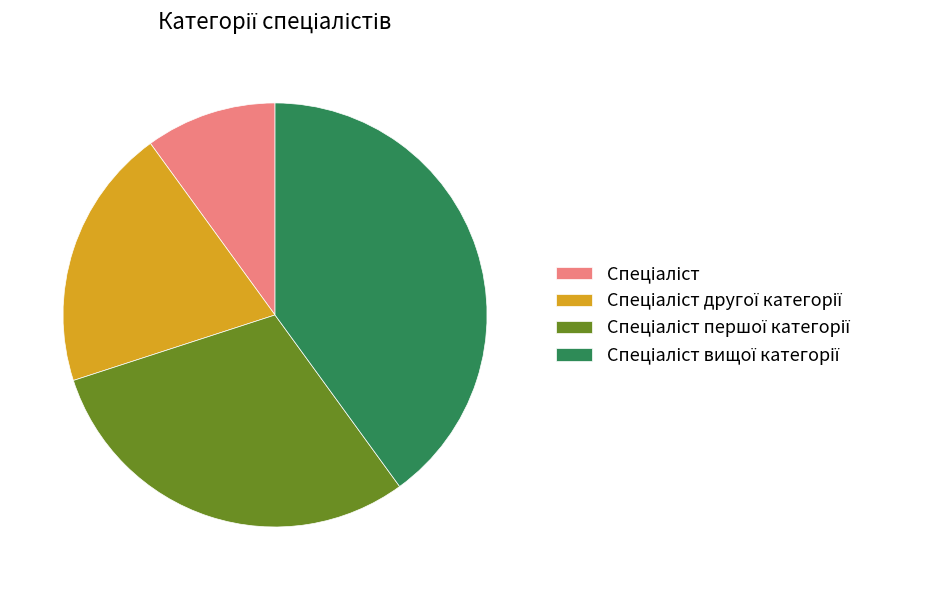

Count the number of slices in the pie.

4